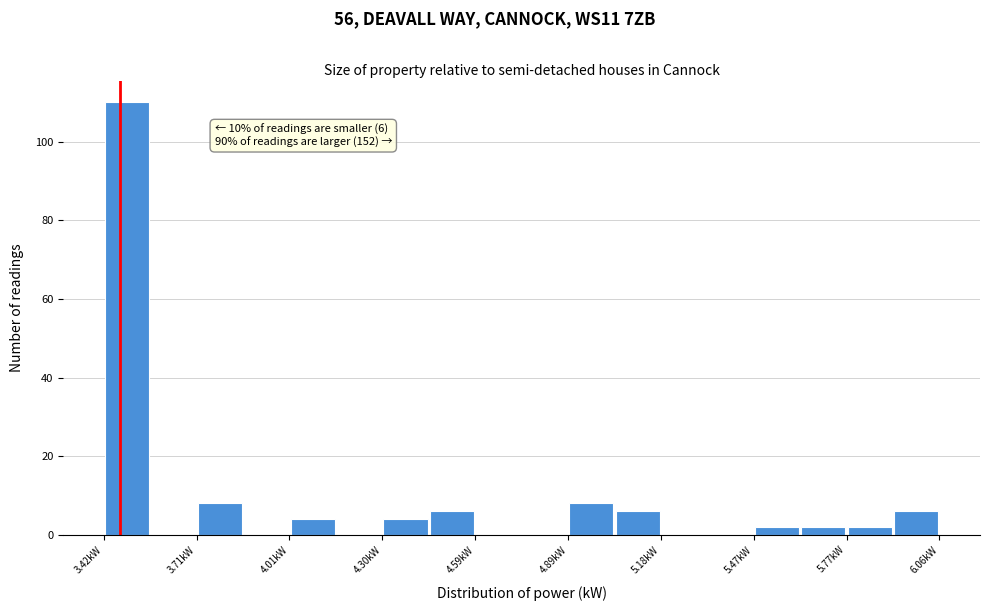

Around what value on the x-axis is the tallest bar? Give the approximate position of its centre, as read against the axis.

3.50